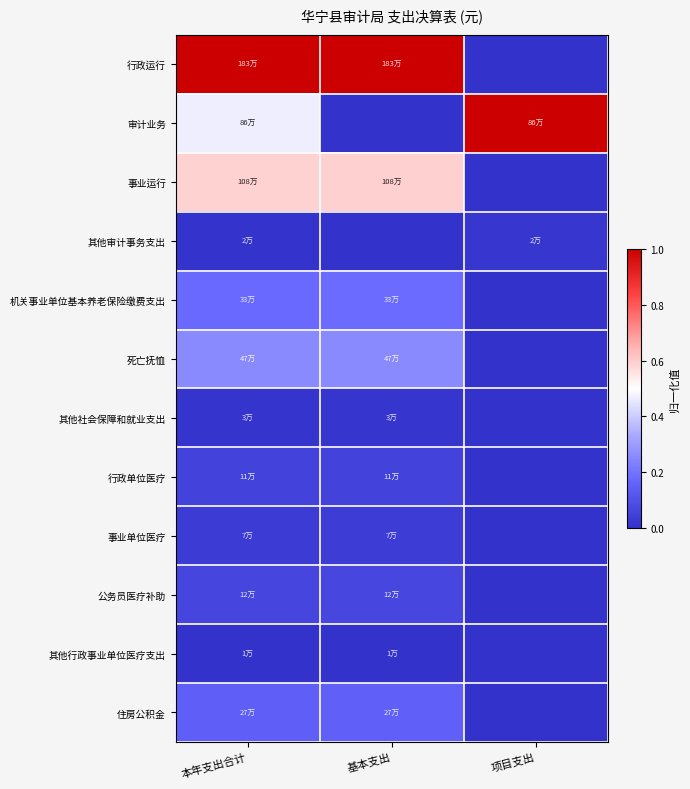

What is the difference between the highest and lowest values at 项目支出?

1.0